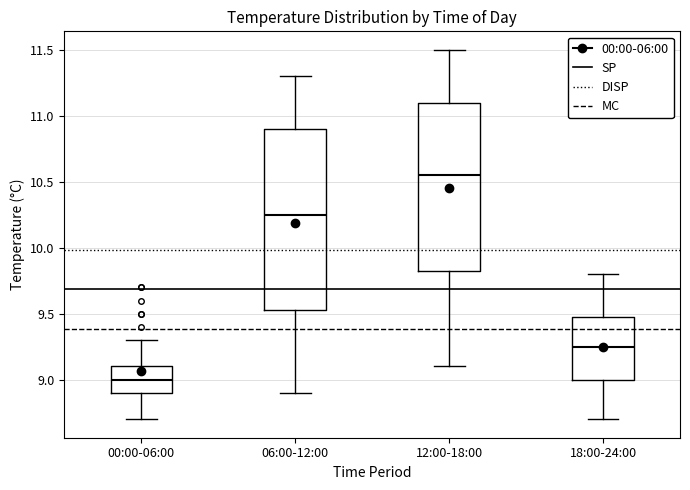

Comparing the boxes themselves (not the whiskers), which one is the tallest?

06:00-12:00